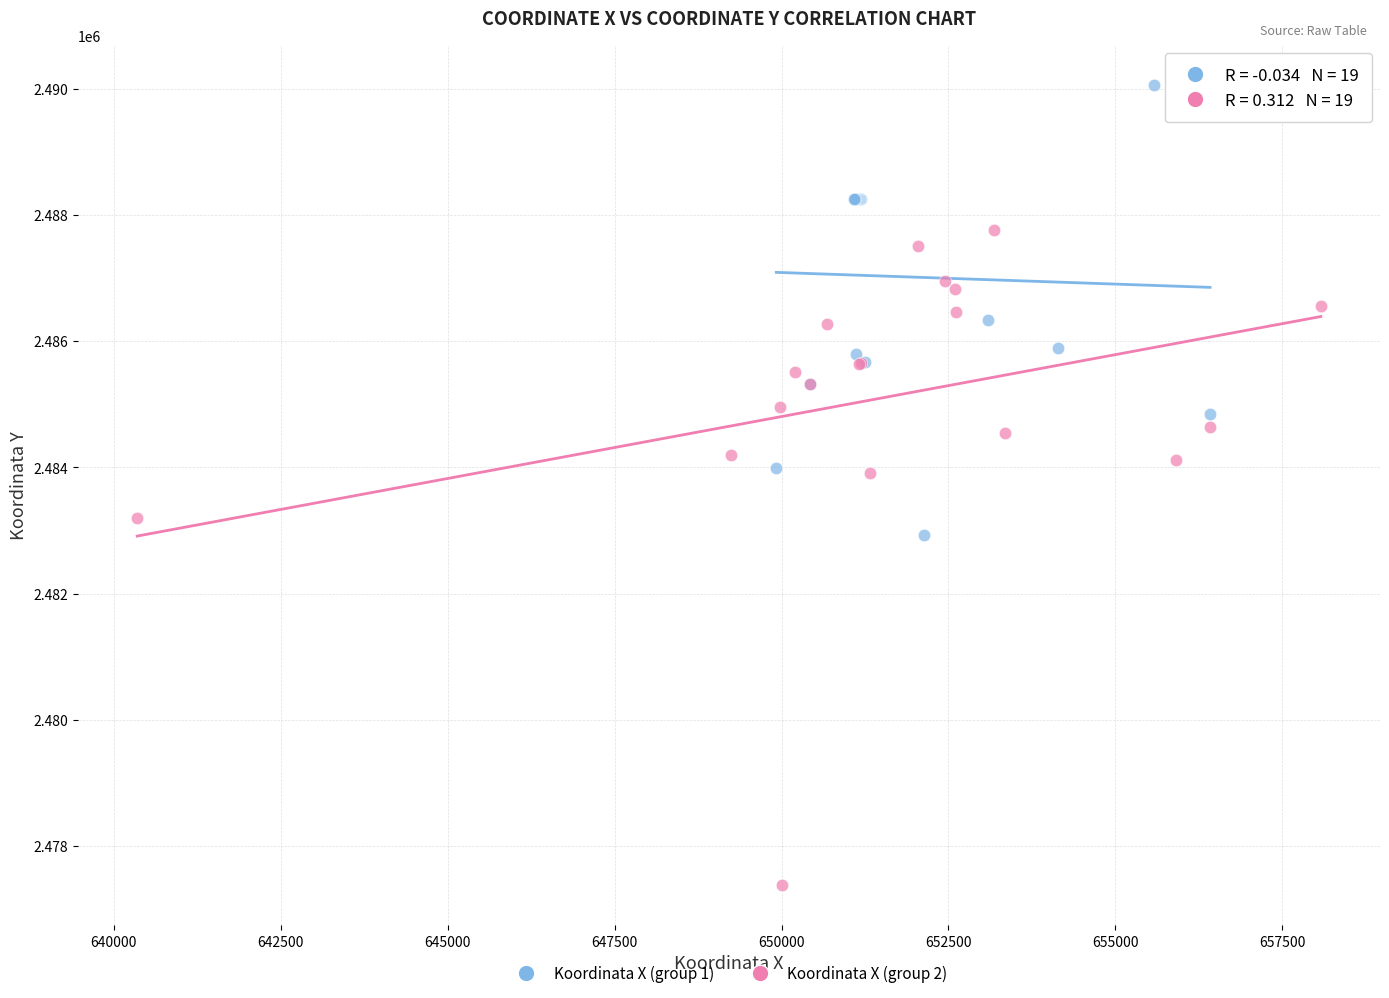

Which series reaches the maximum Y coordinate?

Koordinata X (group 1)